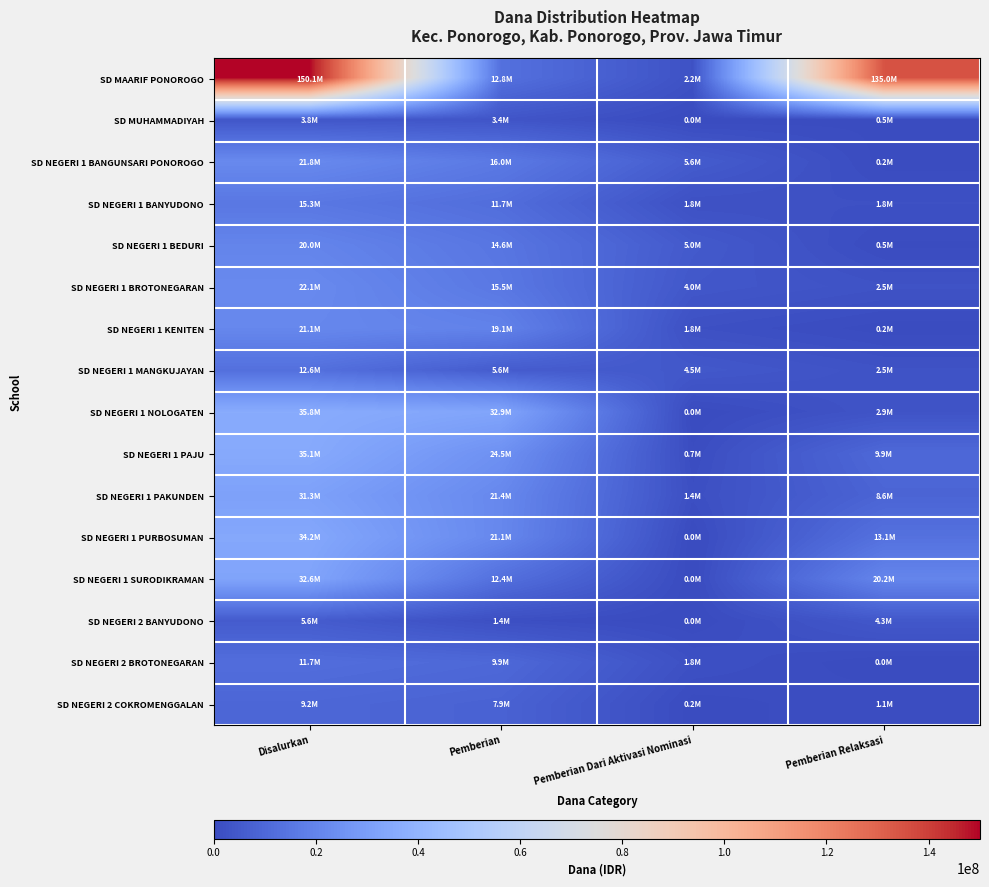

What is the spread (max minus min) of values at Pemberian Dari Aktivasi Nominasi?

5625000